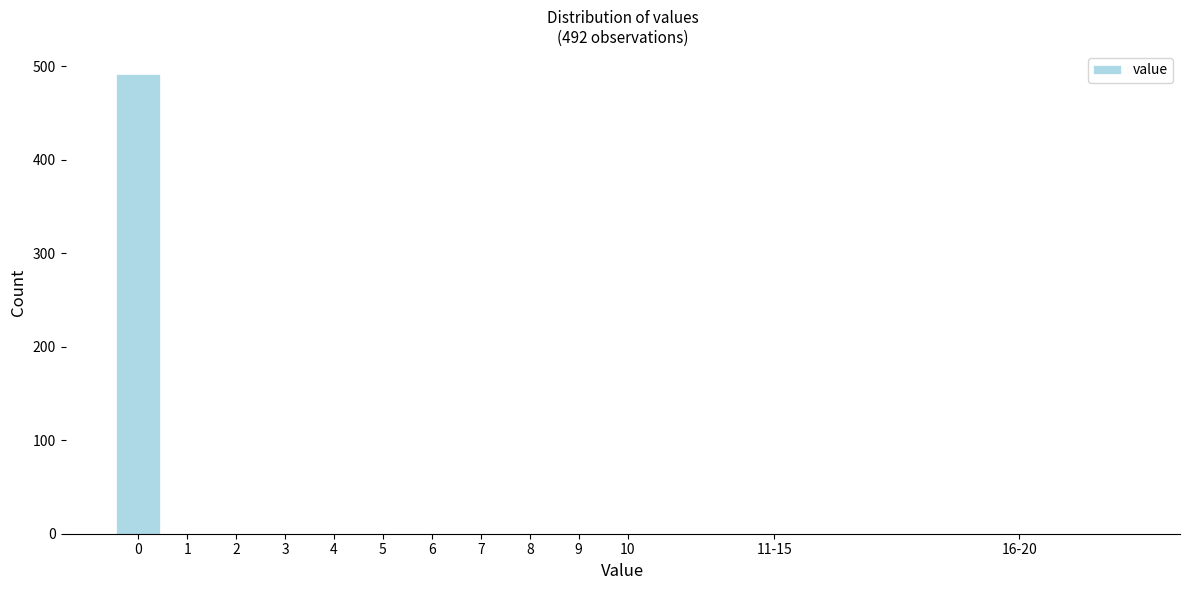

Reading left to right, list all the values displayed in this chart.

0=492	1=0	2=0	3=0	4=0	5=0	6=0	7=0	8=0	9=0	10=0	11-15=0	16-20=0